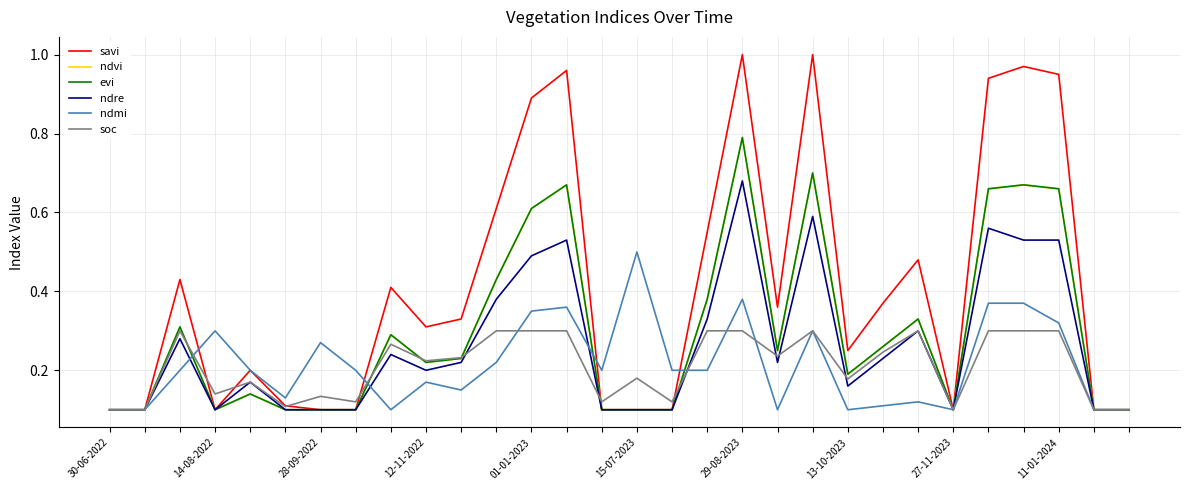

Does the chart display data point markers on the line(s)?

No